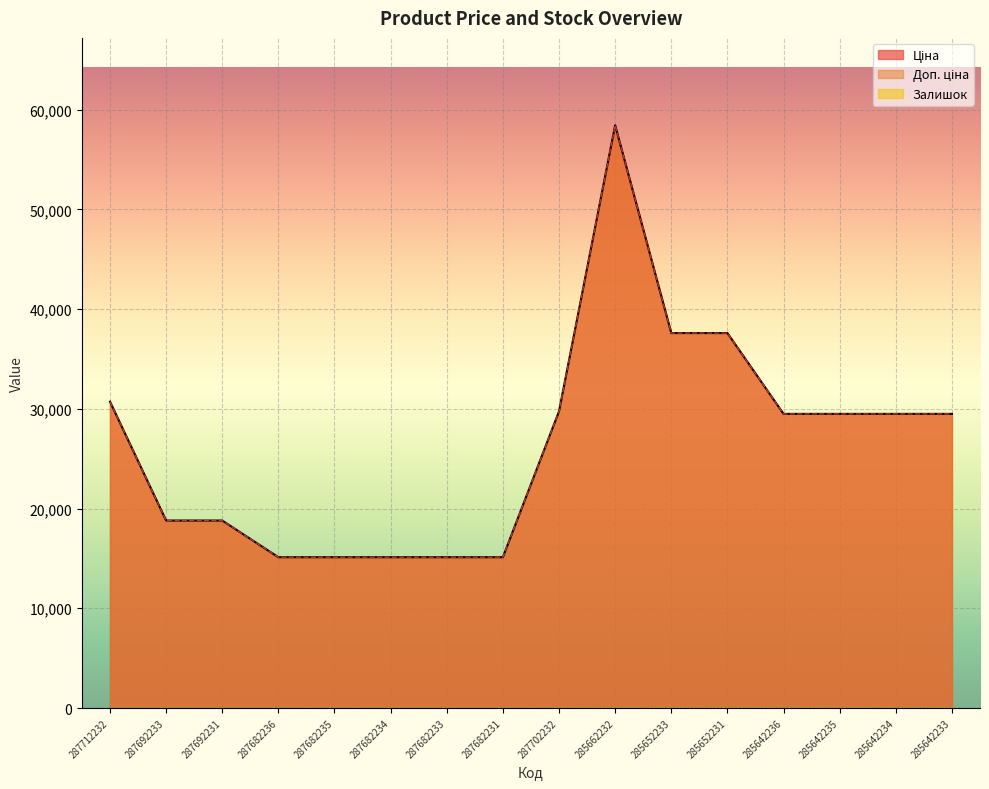

Which series changed the most between 287692233 and 285652231?

Ціна